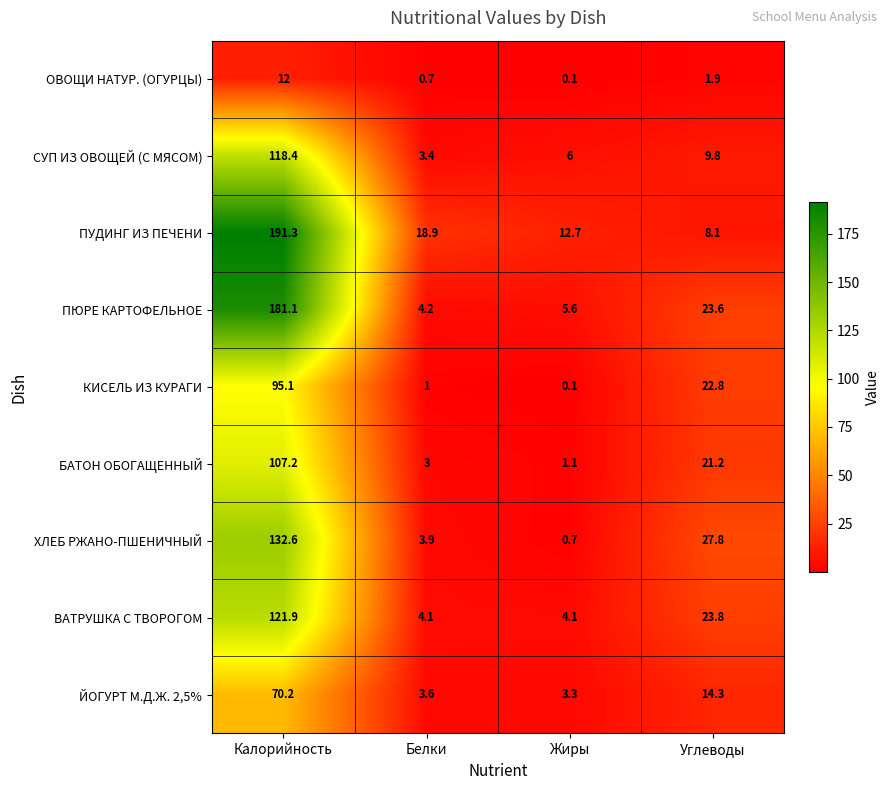

What is the average value of the СУП ИЗ ОВОЩЕЙ (С МЯСОМ) series?

34.4